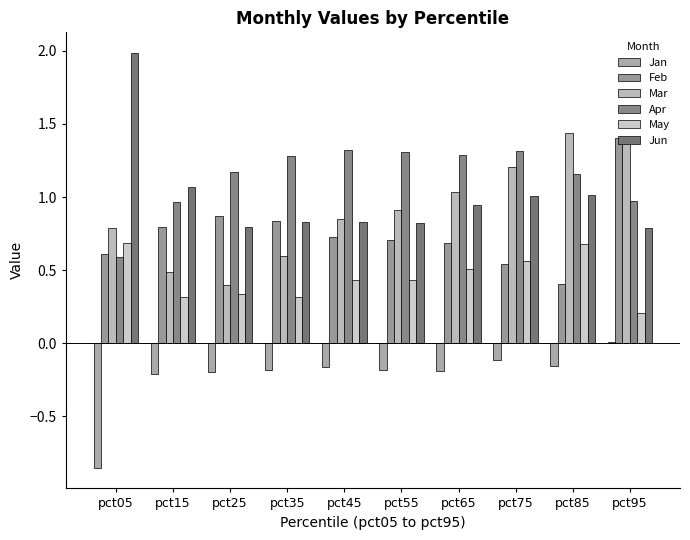

What is the average value of the Apr series?

1.1